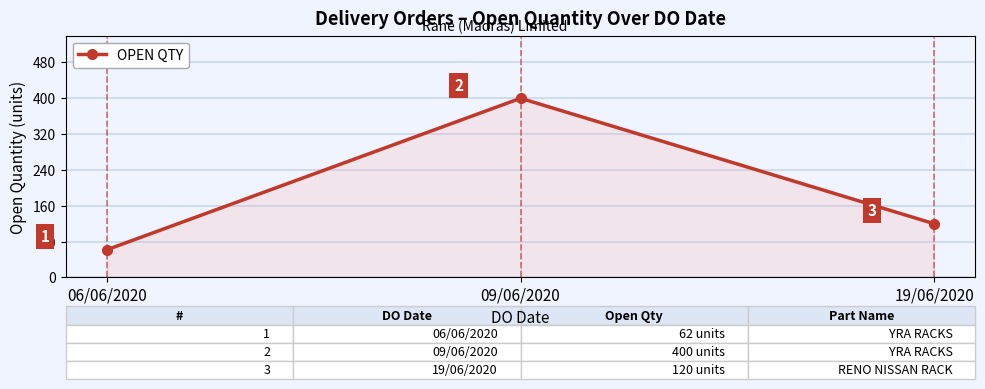

Rank the categories by value from lowest to highest.

06/06/2020, 19/06/2020, 09/06/2020